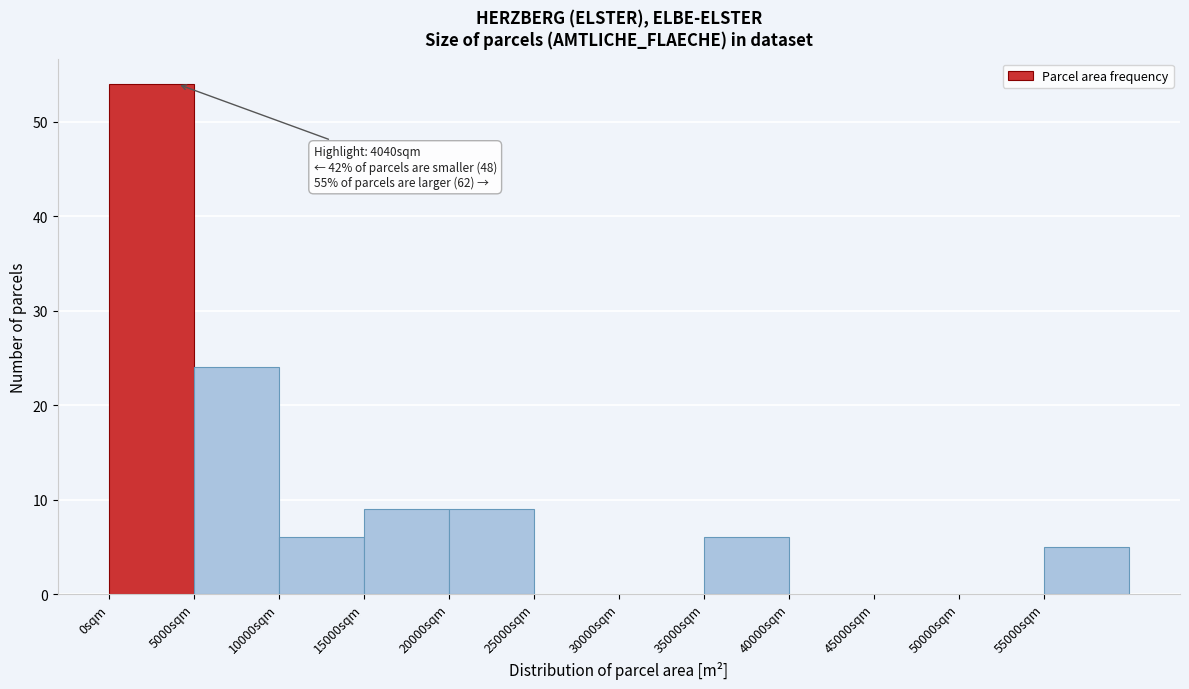

Which range on the x-axis has the tallest bar?

0 to 5000